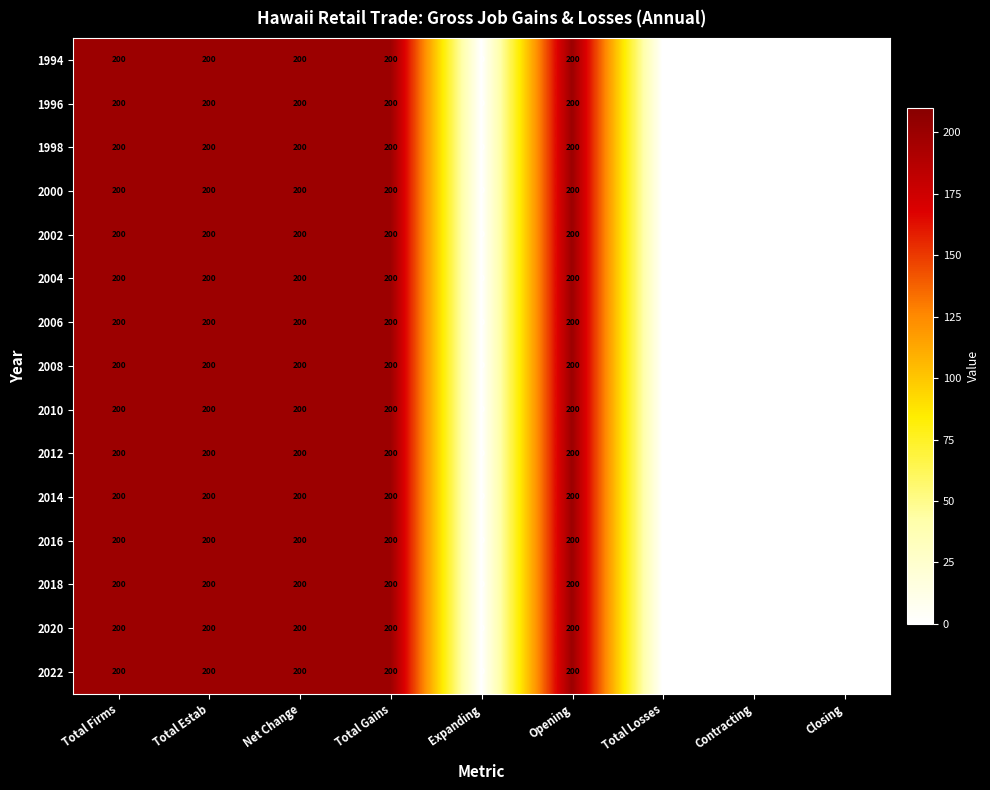

The 2002 series shows 0 at Expanding. True or false?

True